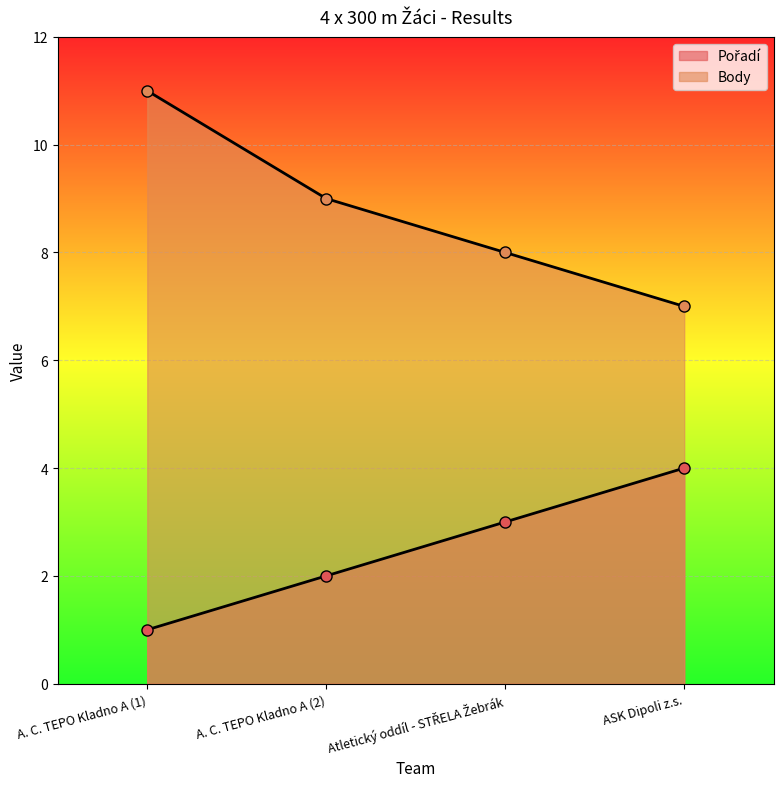

At which category does the chart reach its minimum across all series?

A. C. TEPO Kladno A (1)